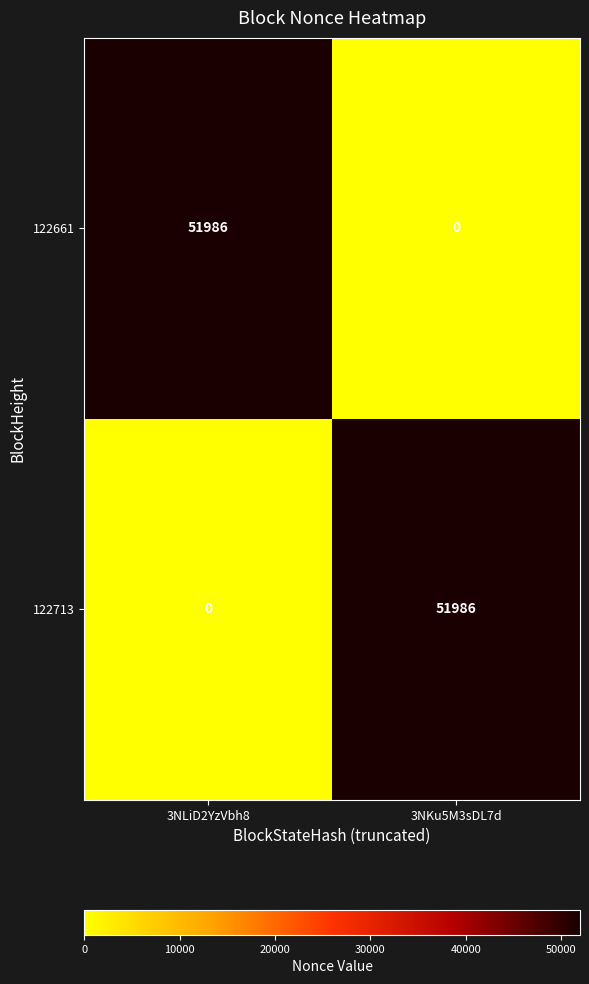

What is the spread (max minus min) of values at 3NLiD2YzVbh8?

51986